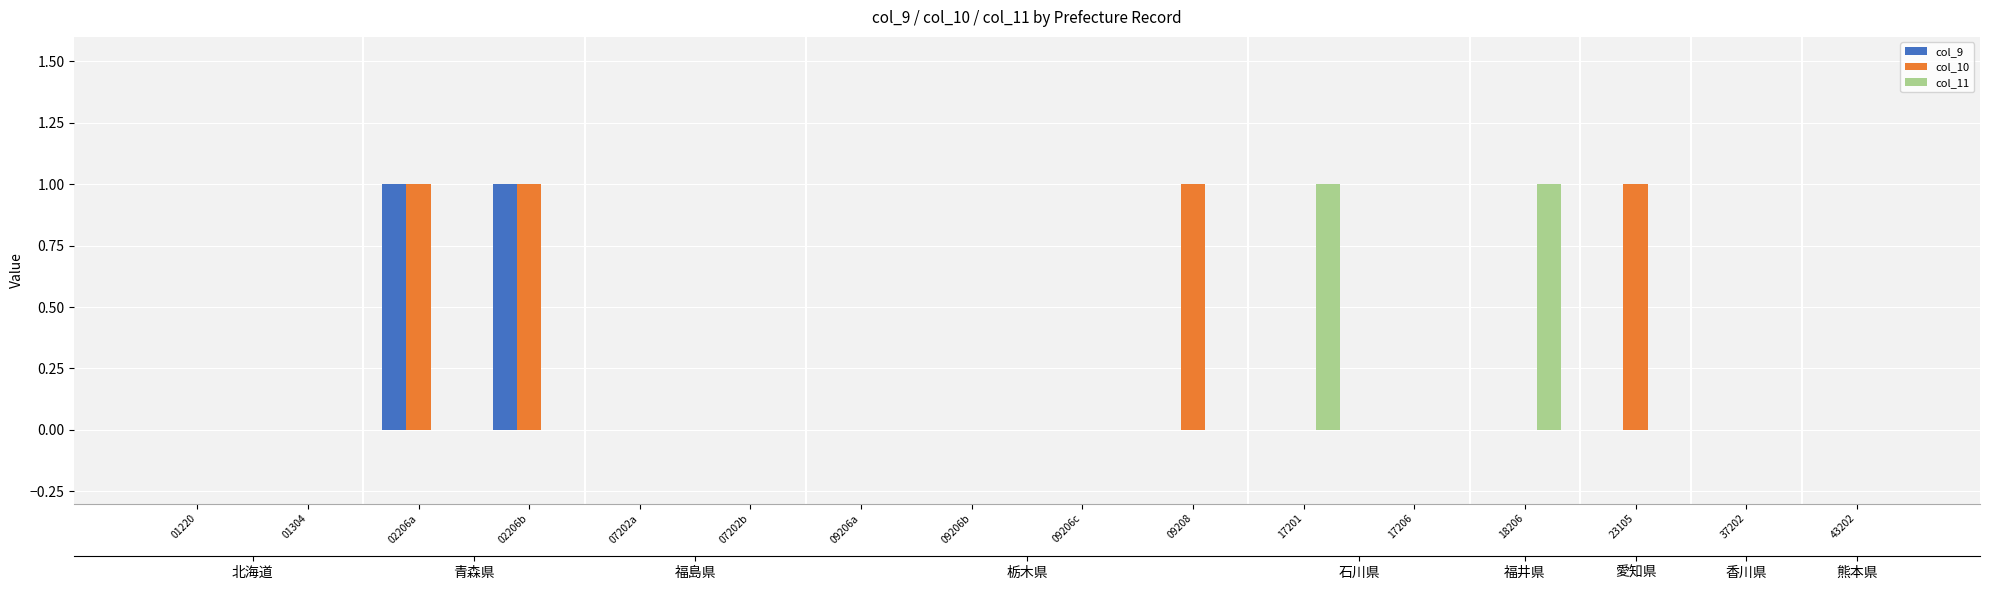

Is it true that col_11 equals 0 at 02206a?

False